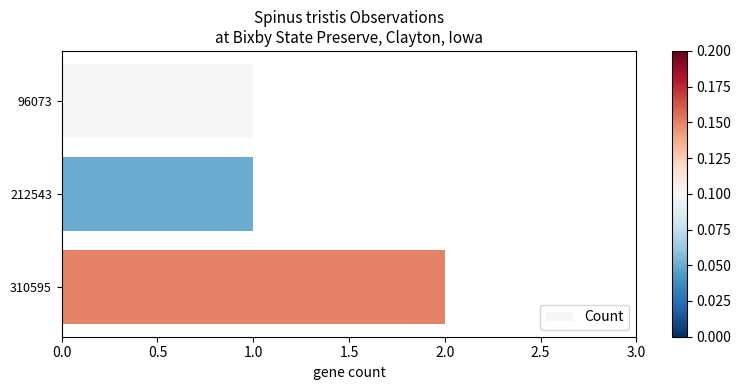

Is it true that the value at 310595 is 2?

True